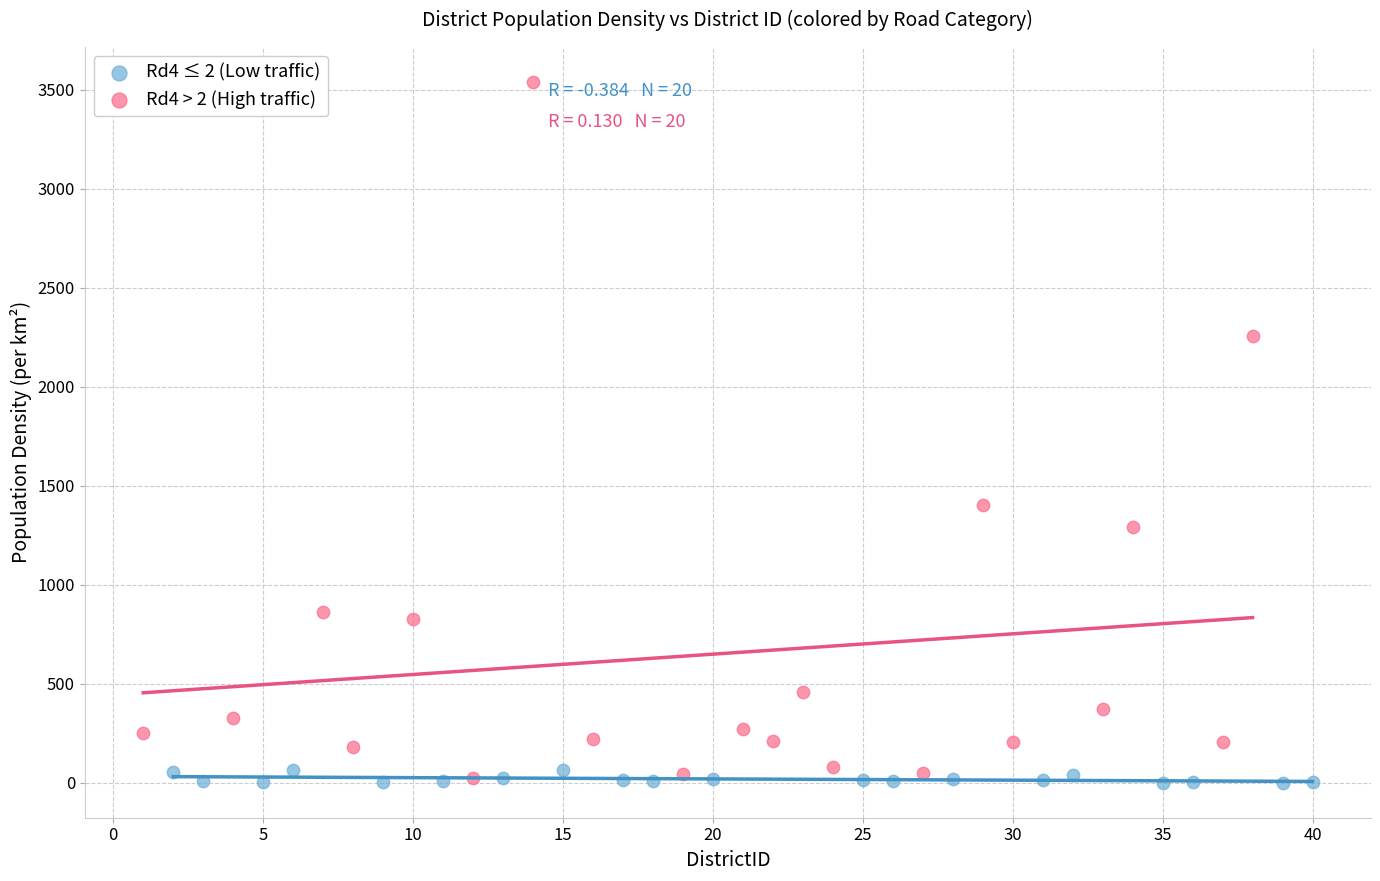

Which series has the largest Y range (max minus min)?

Rd4 > 2 (High traffic)